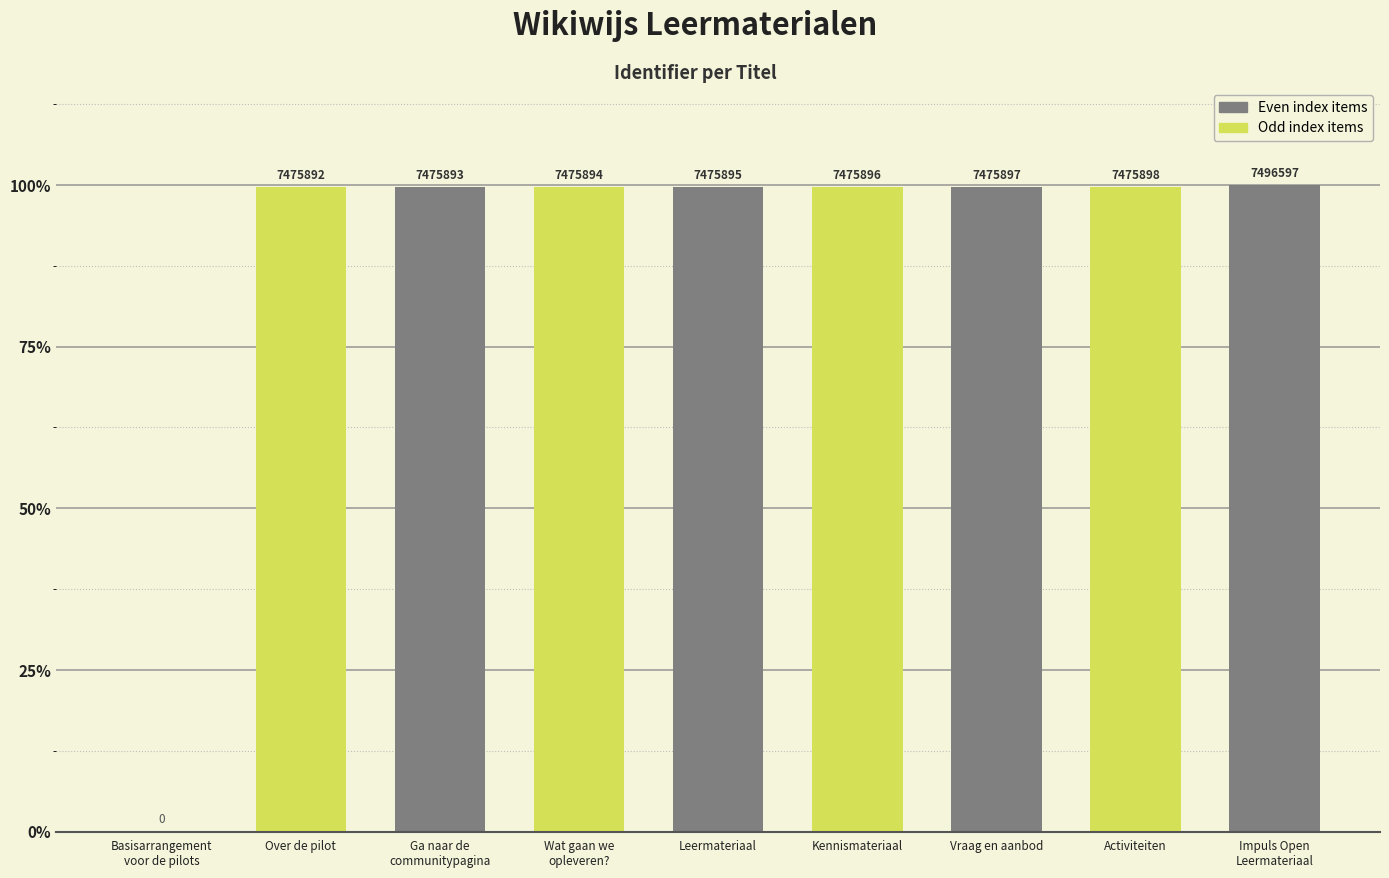

What is the label of the 1st bar from the right?

Impuls Open
Leermateriaal